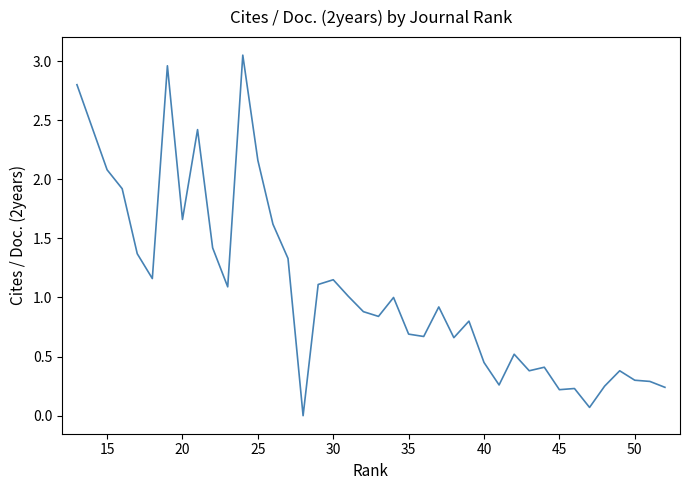

What is the sum of all values?

43.2